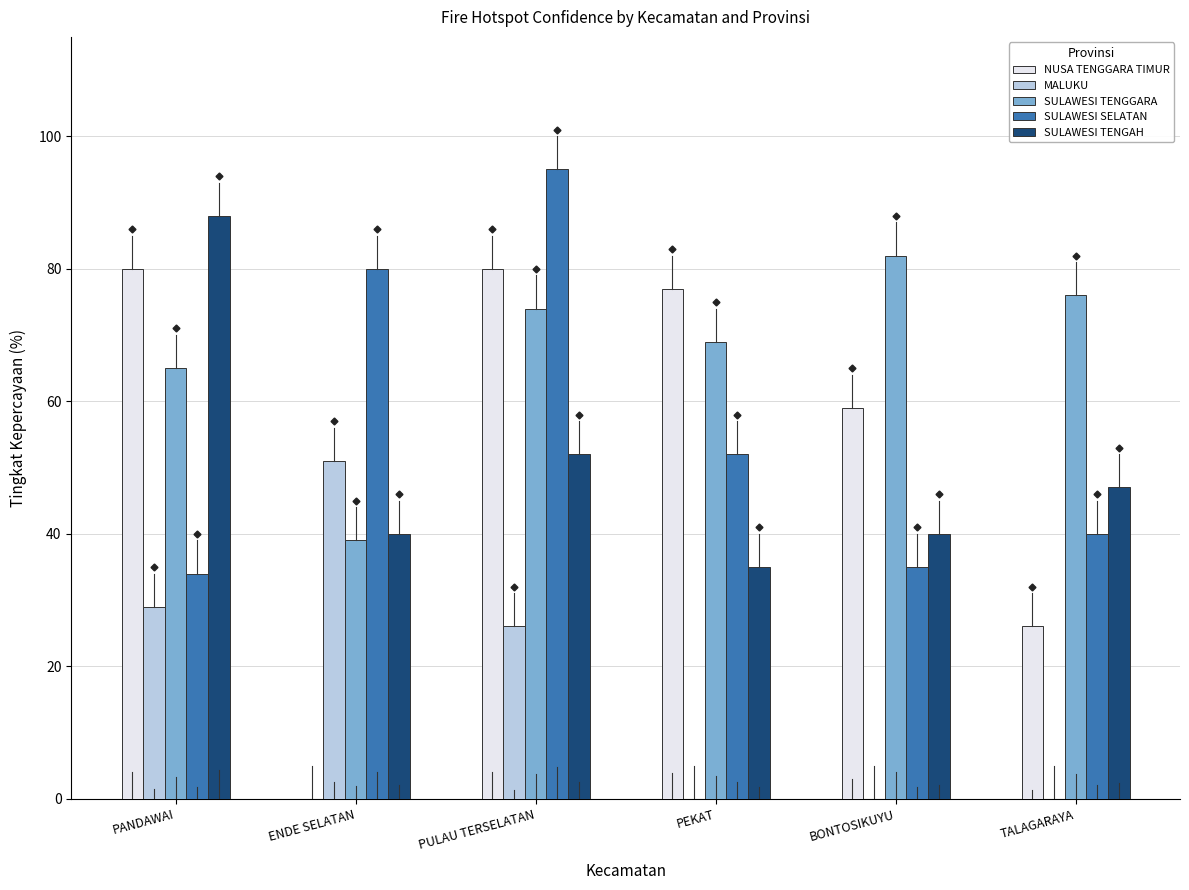

What is the greatest value displayed?

95